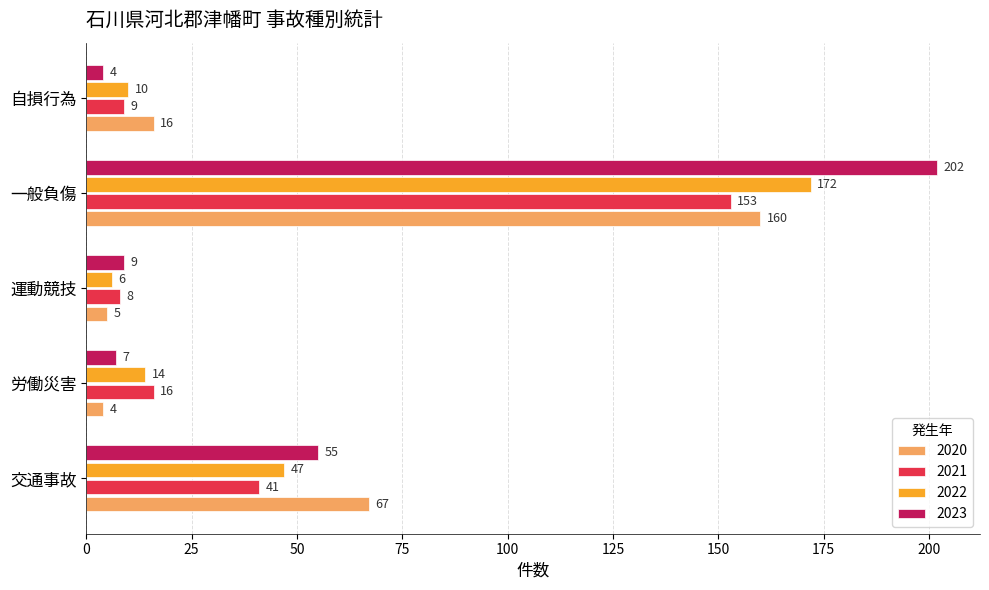

What is the total value across all series at 交通事故?

210